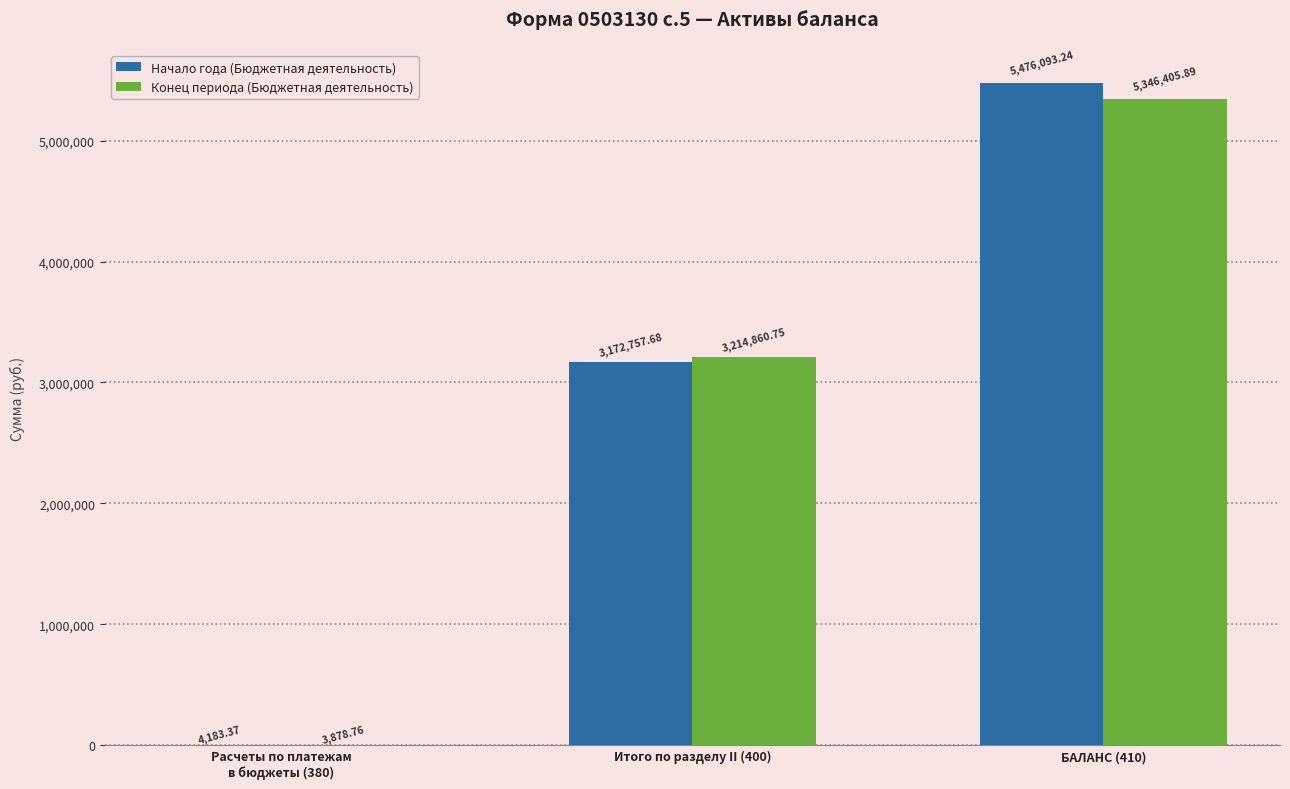

Which series has the largest total across all categories?

Начало года (Бюджетная деятельность)